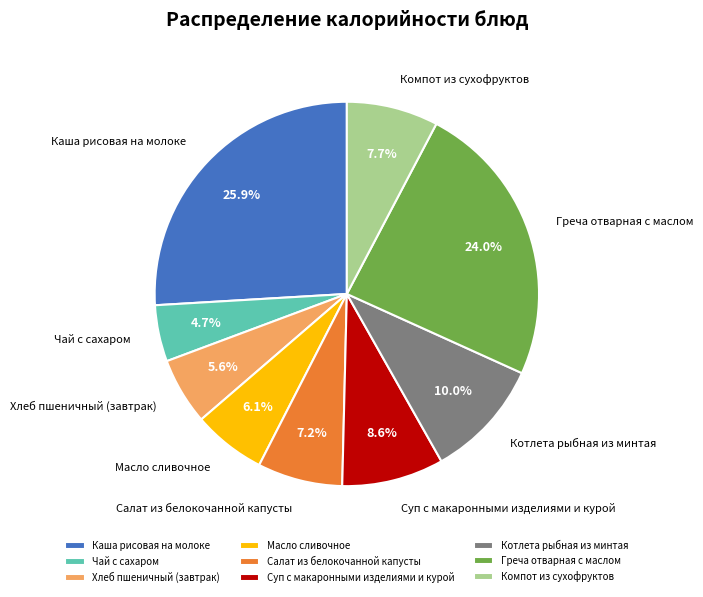

What is the largest slice in the pie chart?

Каша рисовая на молоке